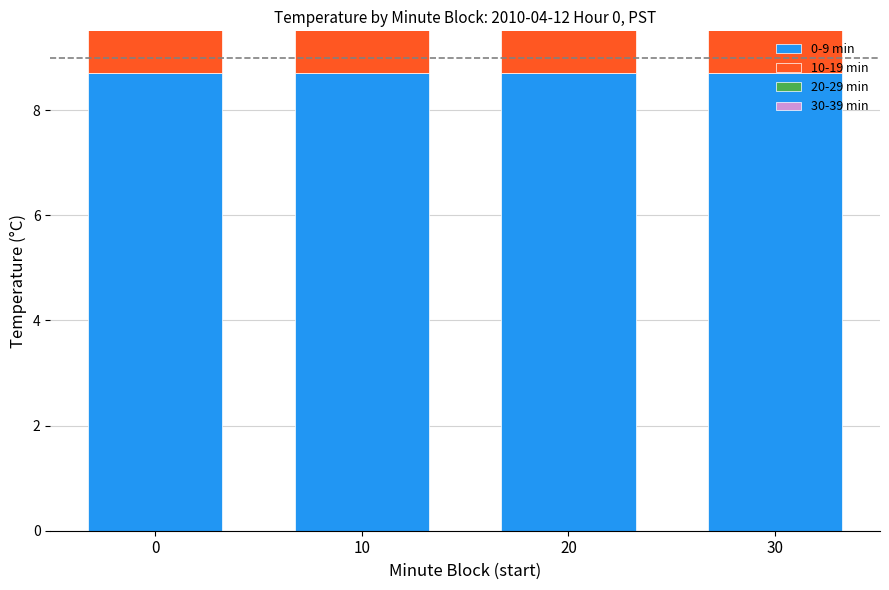

Which series has the largest total across all categories?

0-9 min